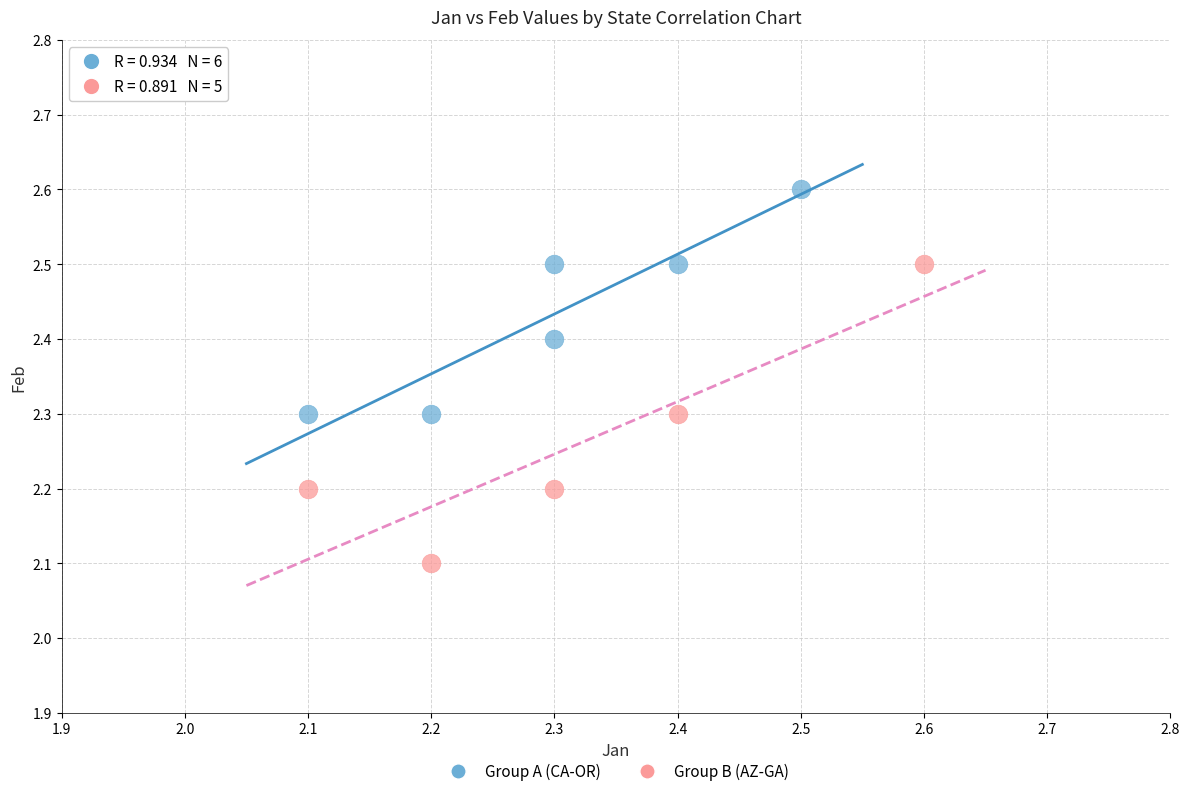

Which series has the largest Y range (max minus min)?

Group B (AZ-GA)